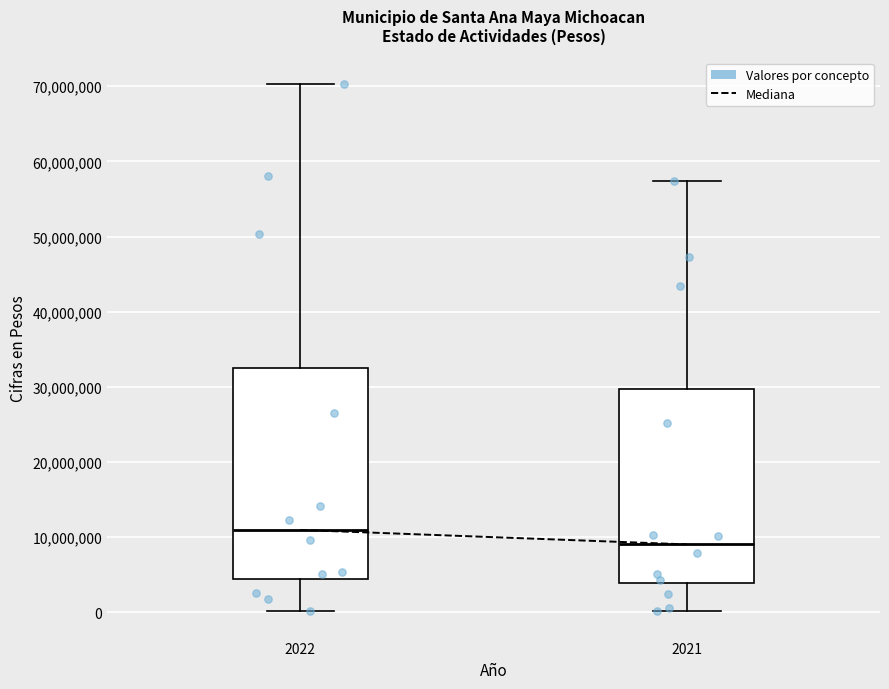

Reading left to right, transcribe this box plot: for each box, give where its median line is, the range the box spans, and where its two whiskers end, as read against the y-axis. The values are not printed on the chart, so give them approximately, as read against the axis.

2022: median 11000000, box 4000000 to 32000000, whiskers 0 to 70000000
2021: median 9000000, box 4000000 to 30000000, whiskers 0 to 57000000